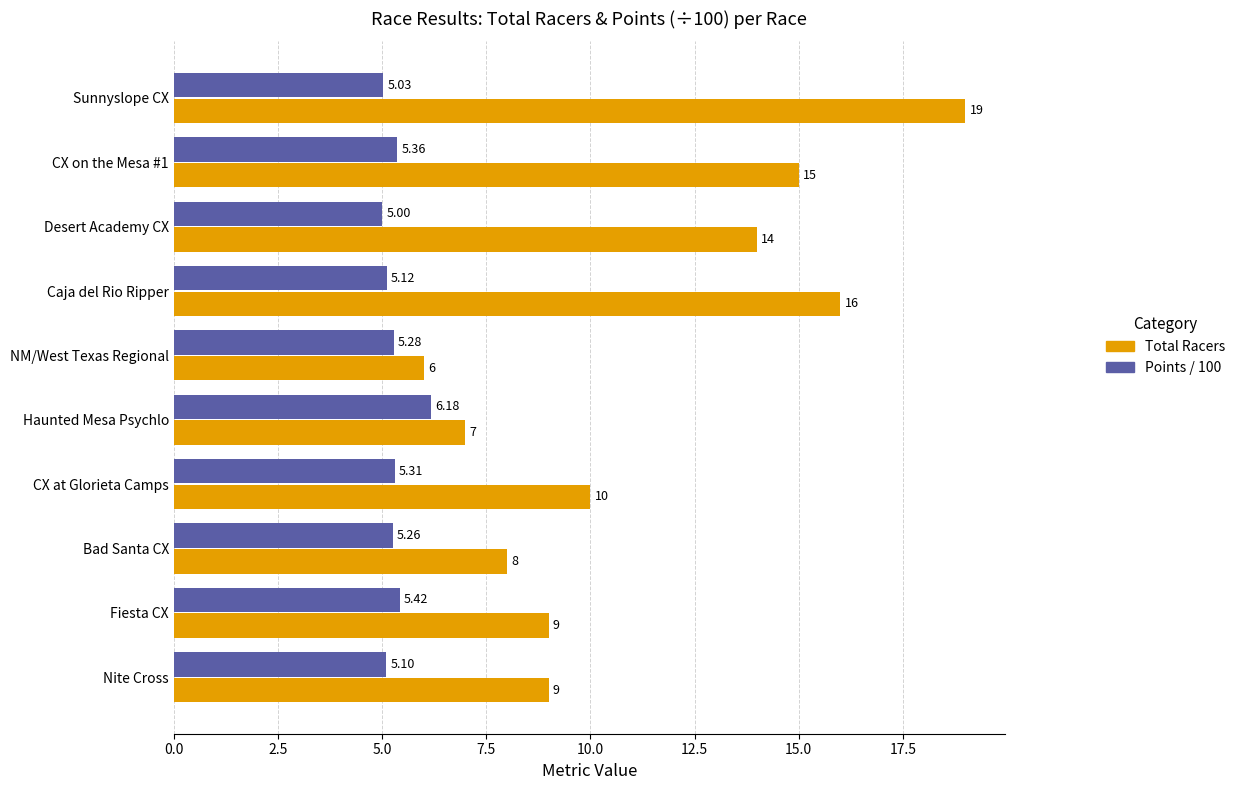

Rank the categories by Points / 100 value from lowest to highest.

Desert Academy CX, Sunnyslope CX, Nite Cross, Caja del Rio Ripper, Bad Santa CX, NM/West Texas Regional, CX at Glorieta Camps, CX on the Mesa #1, Fiesta CX, Haunted Mesa Psychlo